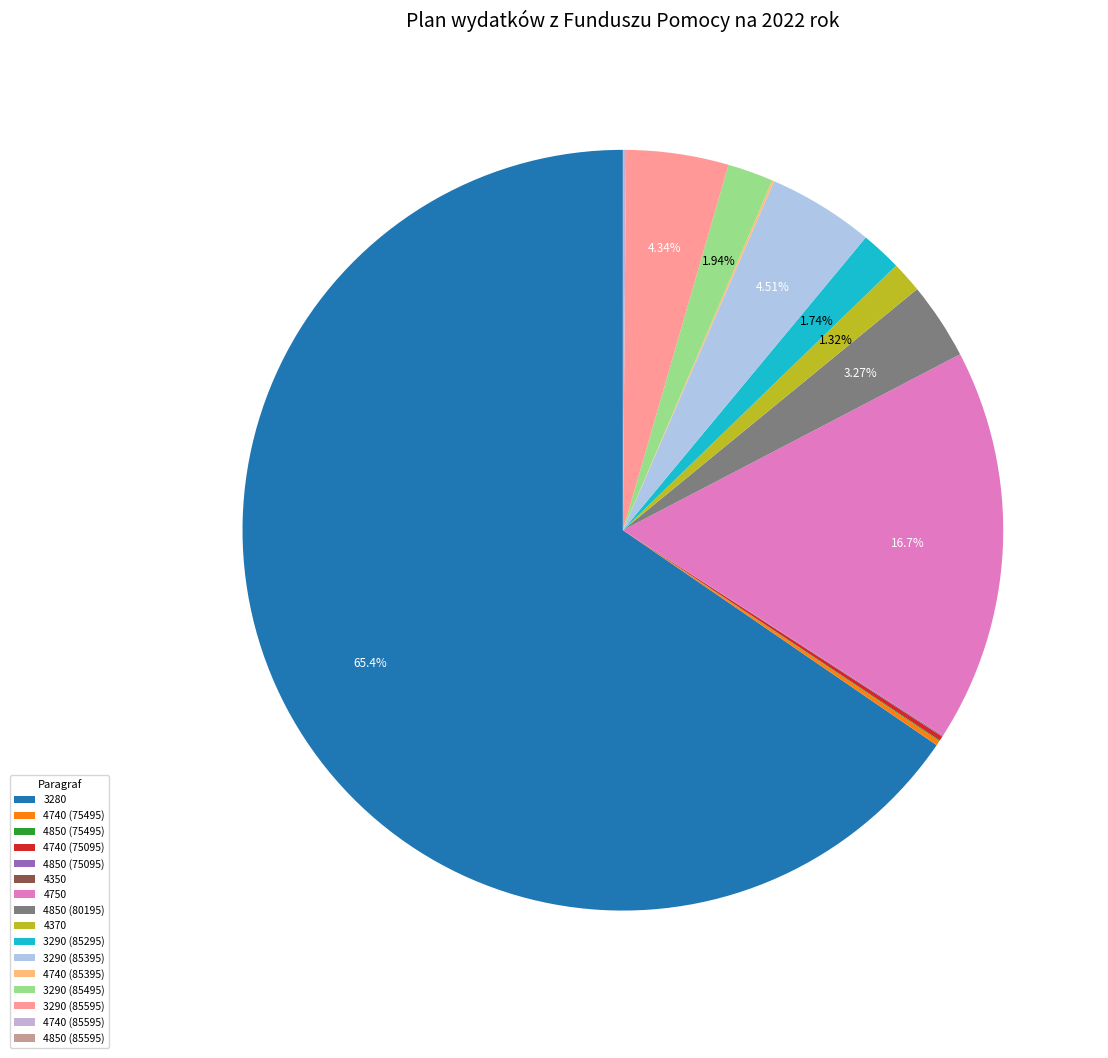

Does any single category account for the majority?

Yes